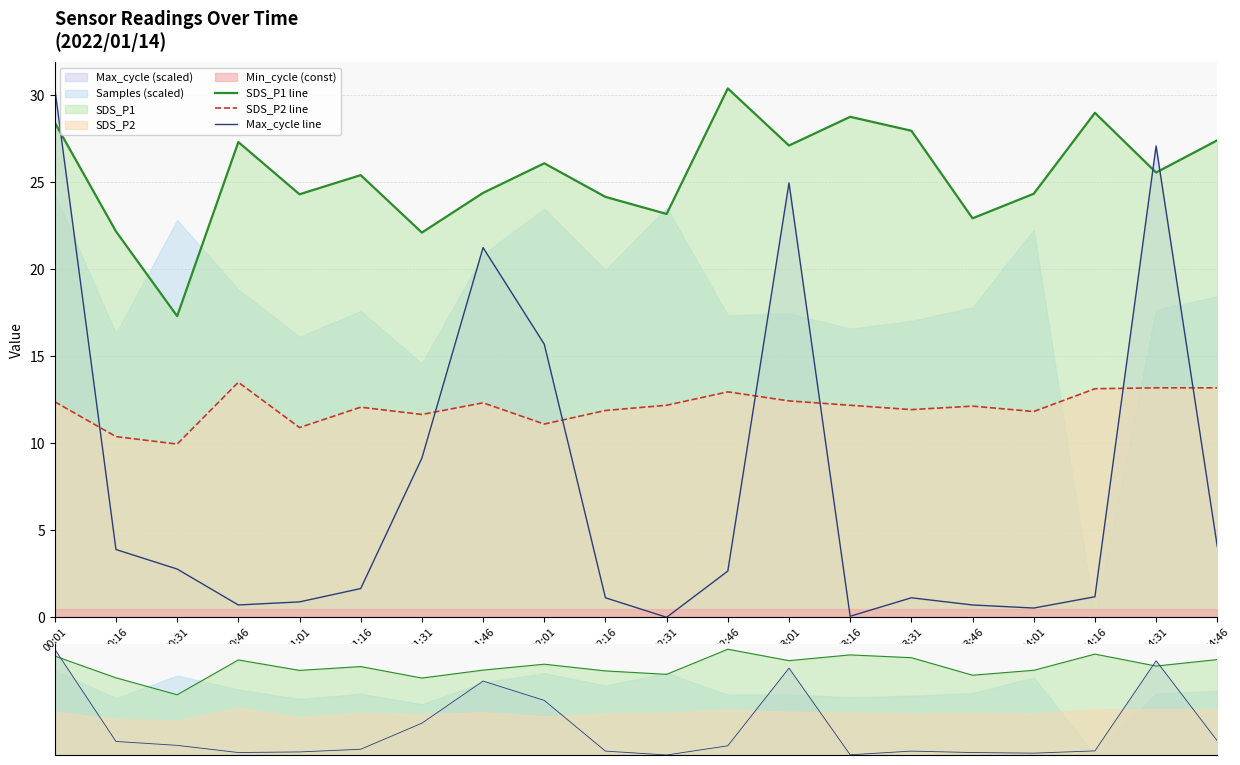

What is the difference between the maximum and minimum values in the Max_cycle line series?

30.4